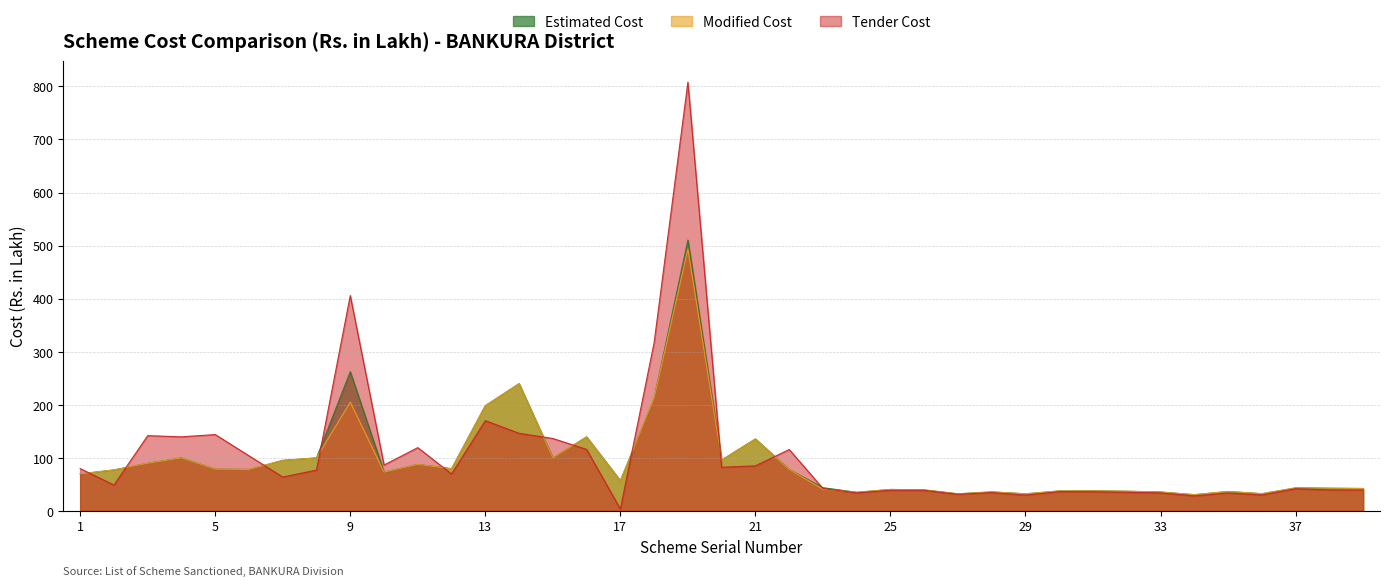

Read the Tender Cost value at 7.

63.9